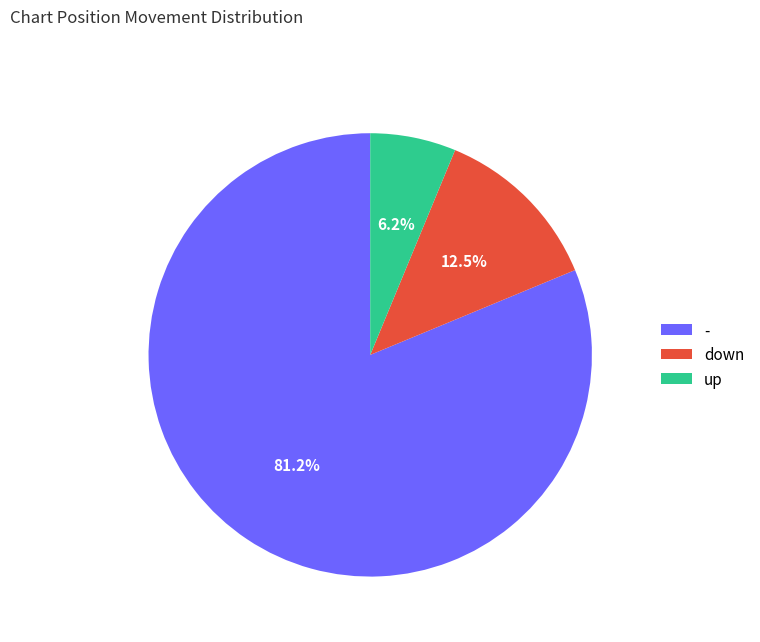

Between down and -, which is larger?

-